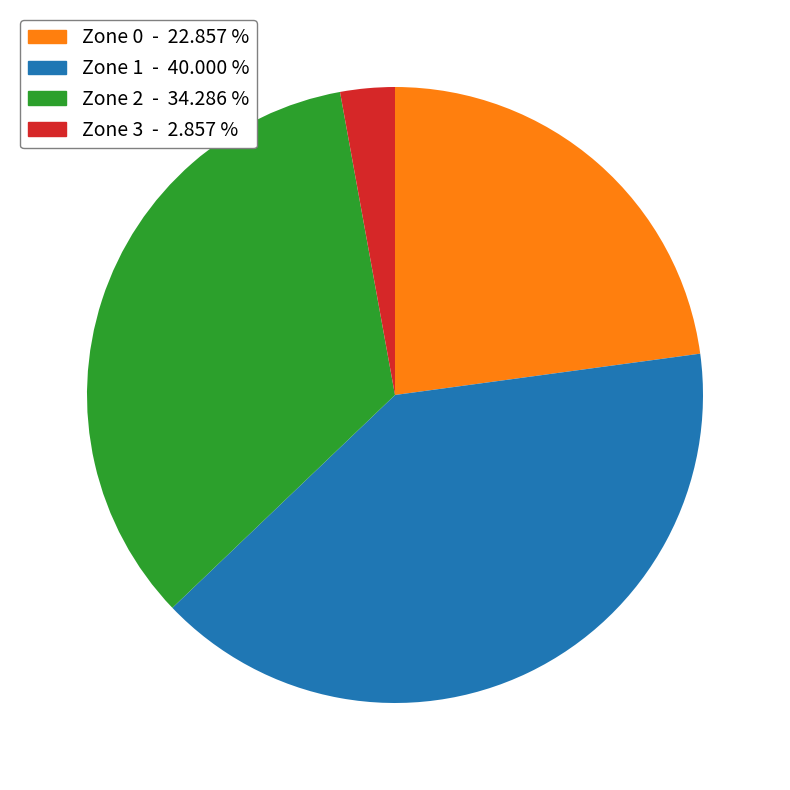

Combined, do Zone 2 - 34.286 % and Zone 3 - 2.857 % account for over 50%?

No